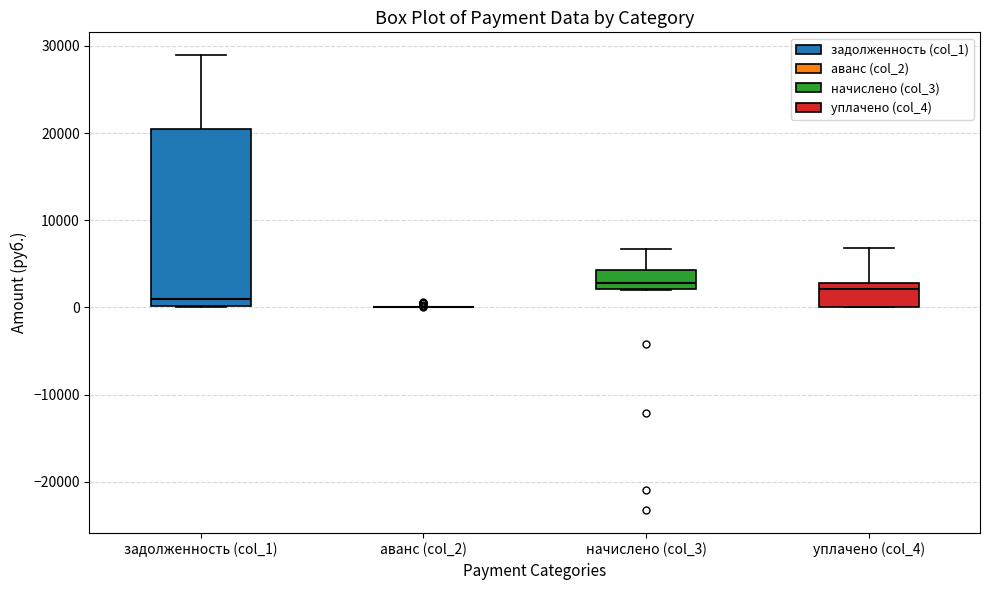

Comparing the boxes themselves (not the whiskers), which one is the tallest?

задолженность (col_1)